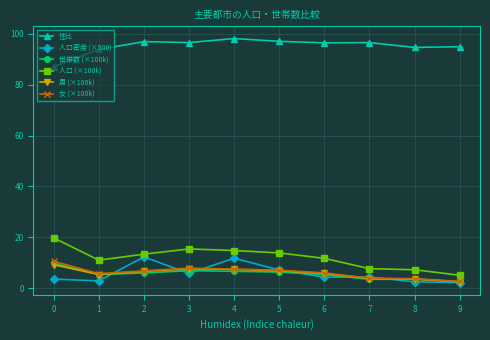

How many lines are shown in the chart?

6